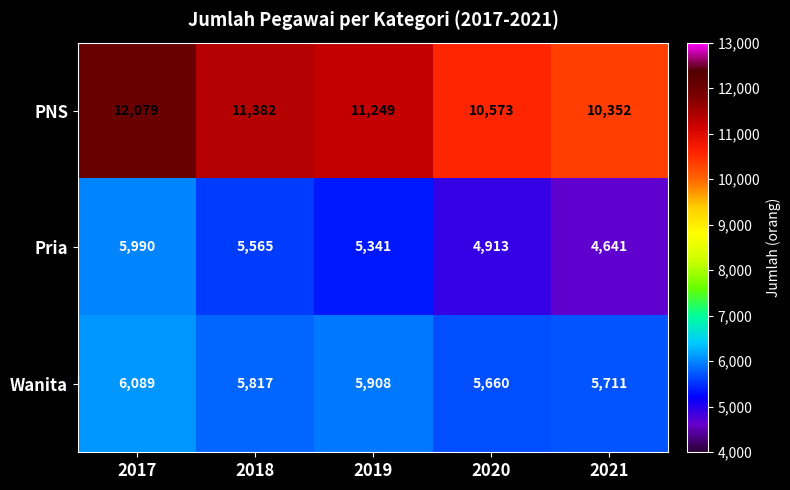

At which category does the chart reach its minimum across all series?

2021